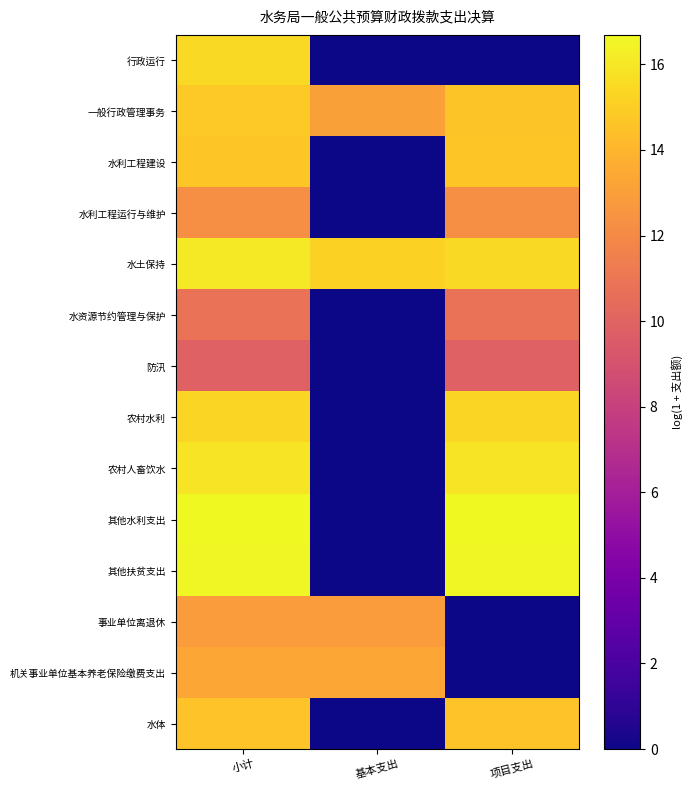

Reading left to right, what are all the values shown in this chart?

行政运行: 小计=15.5	基本支出=0.0	项目支出=0.0
一般行政管理事务: 小计=14.8	基本支出=13.1	项目支出=14.6
水利工程建设: 小计=14.7	基本支出=0.0	项目支出=14.7
水利工程运行与维护: 小计=12.2	基本支出=0.0	项目支出=12.2
水土保持: 小计=16.0	基本支出=15.2	项目支出=15.5
水资源节约管理与保护: 小计=10.8	基本支出=0.0	项目支出=10.8
防汛: 小计=9.9	基本支出=0.0	项目支出=9.9
农村水利: 小计=15.3	基本支出=0.0	项目支出=15.3
农村人畜饮水: 小计=15.9	基本支出=0.0	项目支出=15.9
其他水利支出: 小计=16.7	基本支出=0.0	项目支出=16.7
其他扶贫支出: 小计=16.6	基本支出=0.0	项目支出=16.6
事业单位离退休: 小计=12.8	基本支出=12.8	项目支出=0.0
机关事业单位基本养老保险缴费支出: 小计=13.4	基本支出=13.4	项目支出=0.0
水体: 小计=14.6	基本支出=0.0	项目支出=14.6